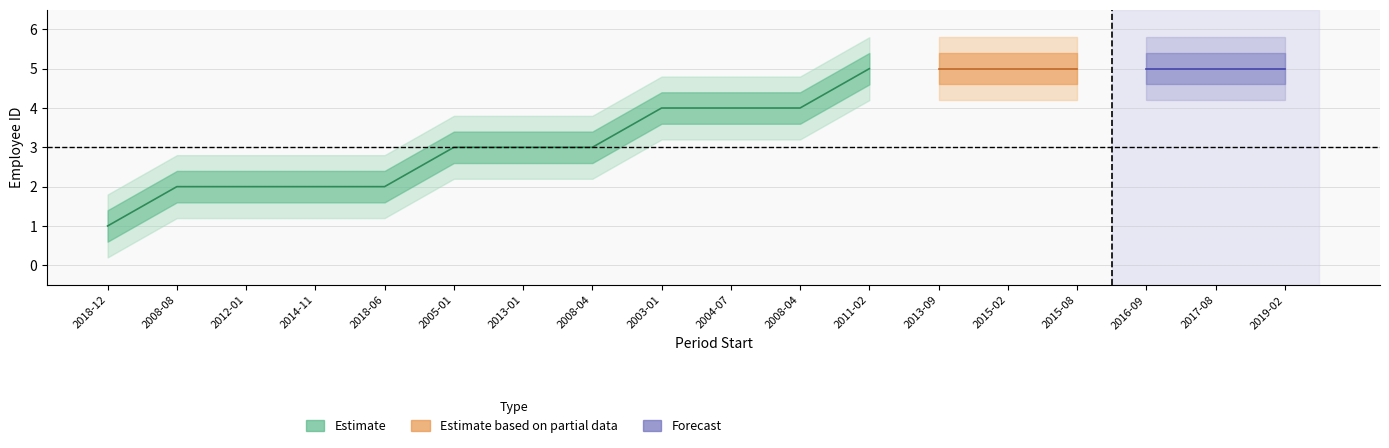

Reading left to right, what are all the values shown in this chart?

Estimate_mid: 1.0	2.0	2.0	2.0	2.0	3.0	3.0	3.0	4.0	4.0	4.0	5.0	5.0	5.0	5.0	5.0	5.0	5.0
Estimate_upper1: 1.4	2.4	2.4	2.4	2.4	3.4	3.4	3.4	4.4	4.4	4.4	5.4	5.4	5.4	5.4	5.4	5.4	5.4
Estimate_lower1: 0.6	1.6	1.6	1.6	1.6	2.6	2.6	2.6	3.6	3.6	3.6	4.6	4.6	4.6	4.6	4.6	4.6	4.6
Estimate_upper2: 1.8	2.8	2.8	2.8	2.8	3.8	3.8	3.8	4.8	4.8	4.8	5.8	5.8	5.8	5.8	5.8	5.8	5.8
Estimate_lower2: 0.2	1.2	1.2	1.2	1.2	2.2	2.2	2.2	3.2	3.2	3.2	4.2	4.2	4.2	4.2	4.2	4.2	4.2